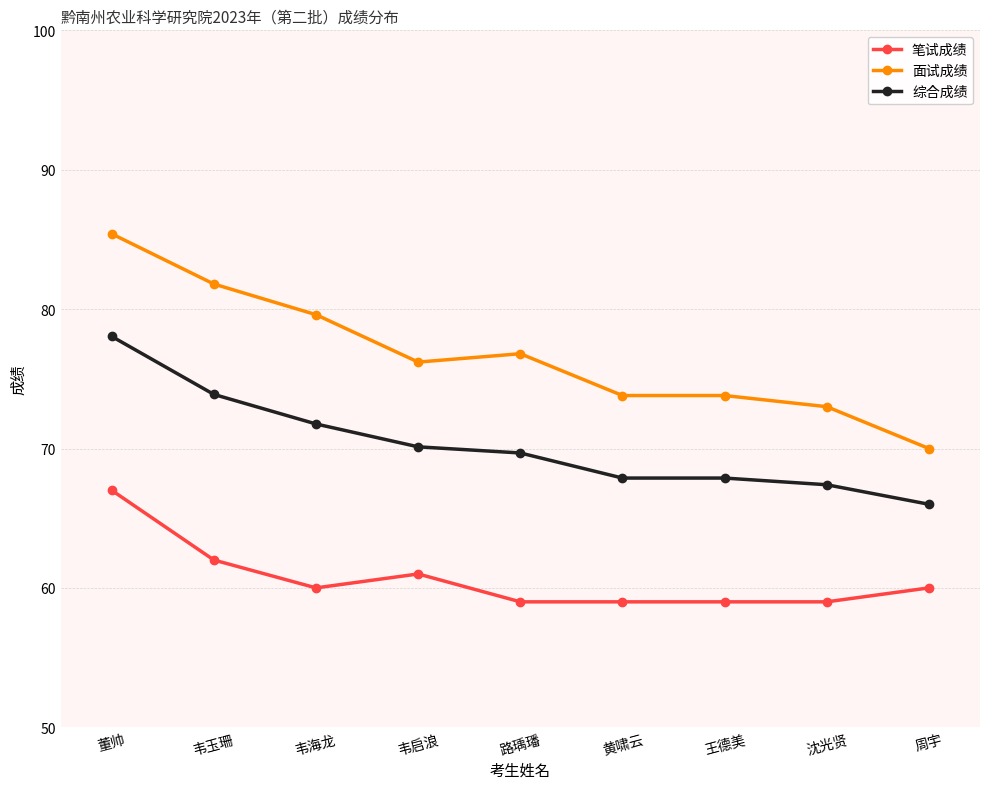

Read the 综合成绩 value at 路瑀璠.

69.7